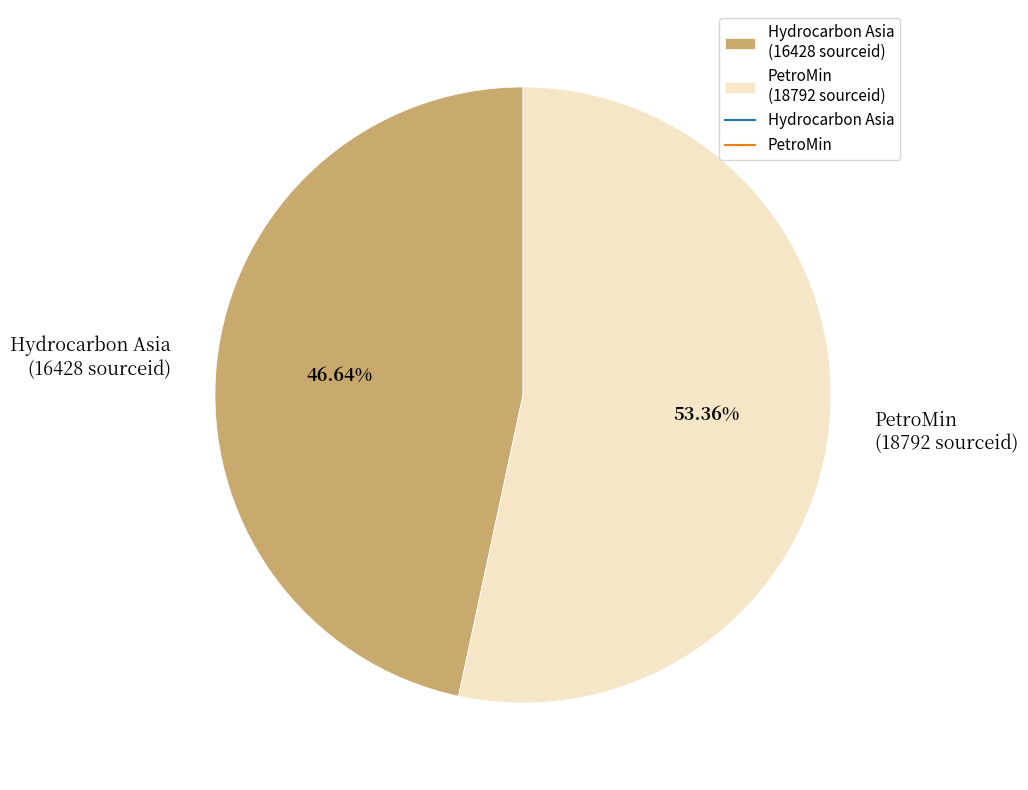

Between Hydrocarbon Asia and PetroMin, which is larger?

PetroMin